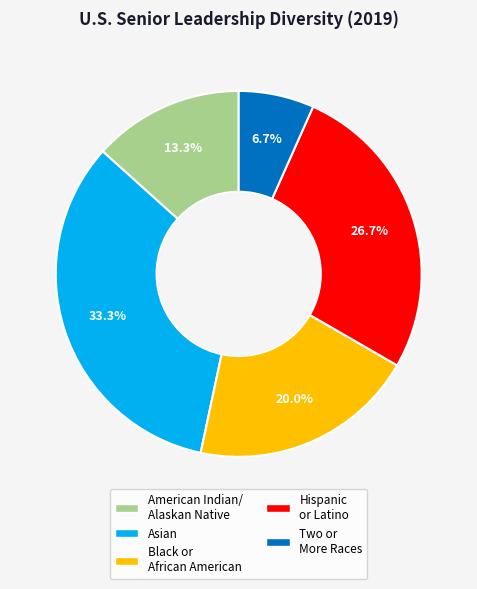

Count the number of slices in the pie.

5